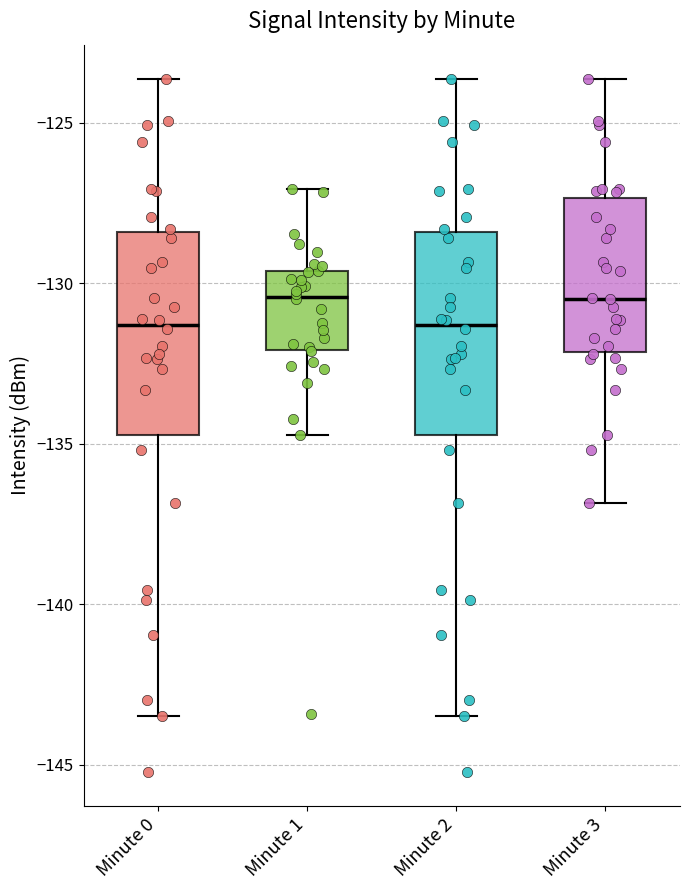

Where is the lower edge of the box for Minute 0 on the y-axis? The values are not printed on the chart, so give them approximately, as read against the axis.

-134.5